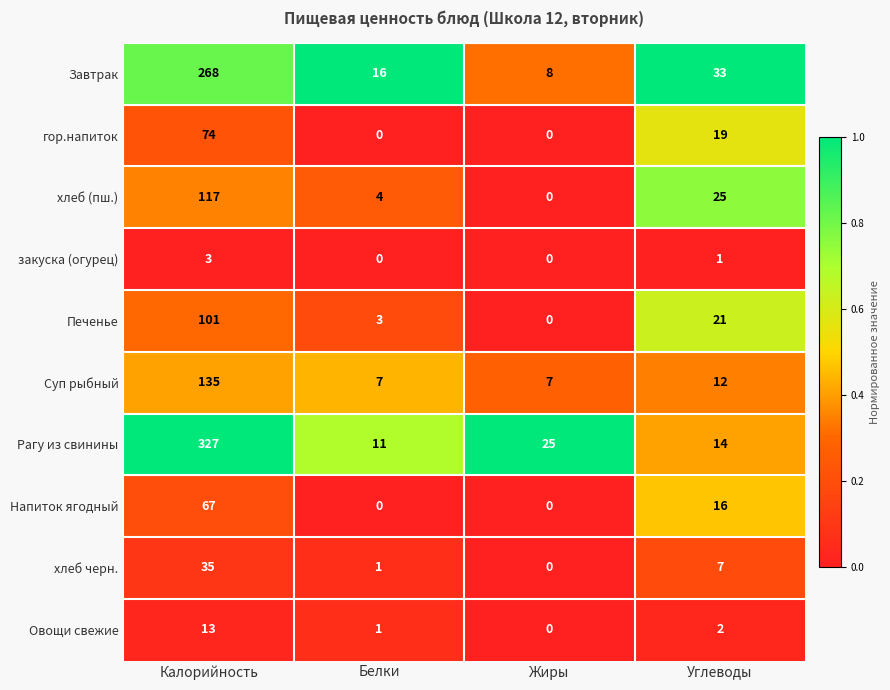

Is it true that Напиток ягодный equals 0 at Белки?

True